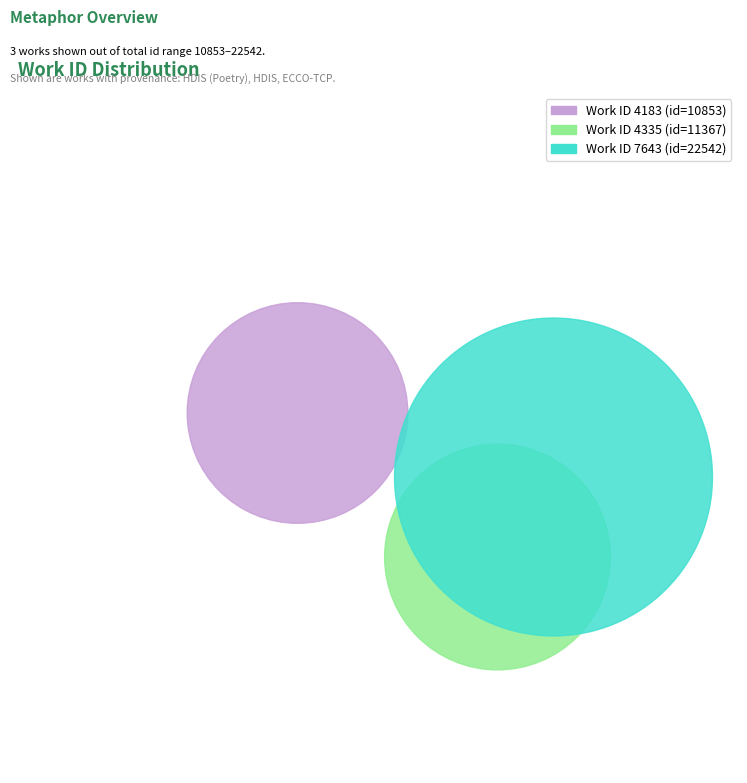

To the nearest percent, what is the combined percentage of 4183 and 4335?

50%